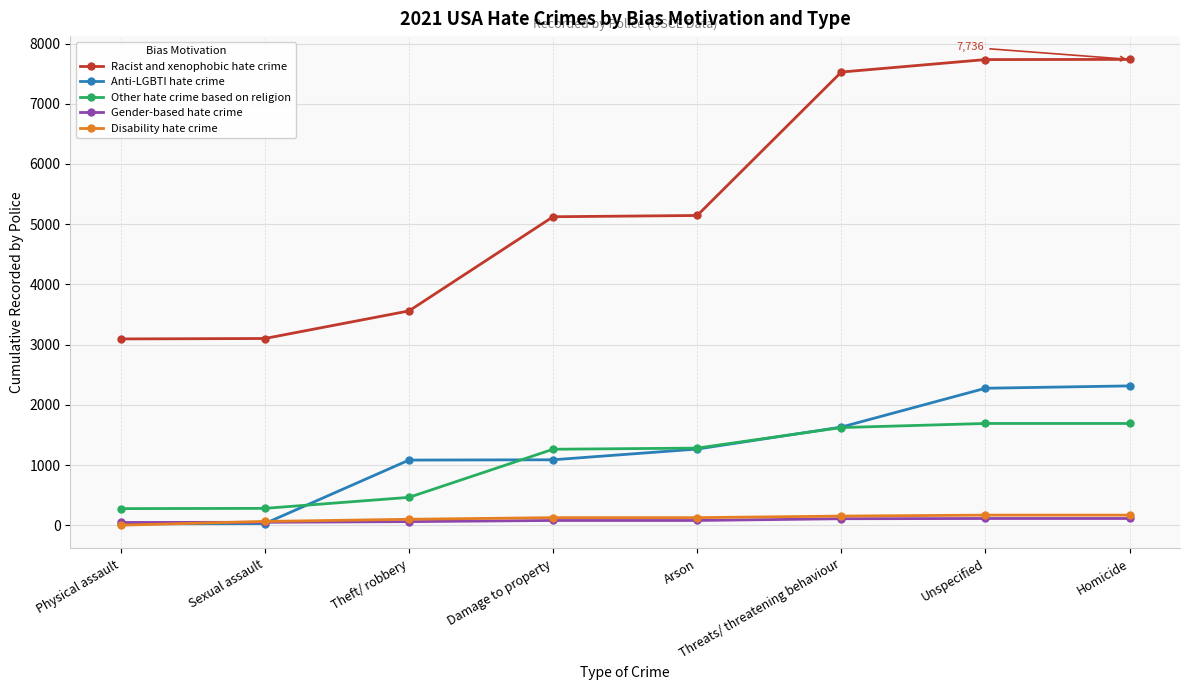

The Other hate crime based on religion series shows 2811 at Homicide. True or false?

False